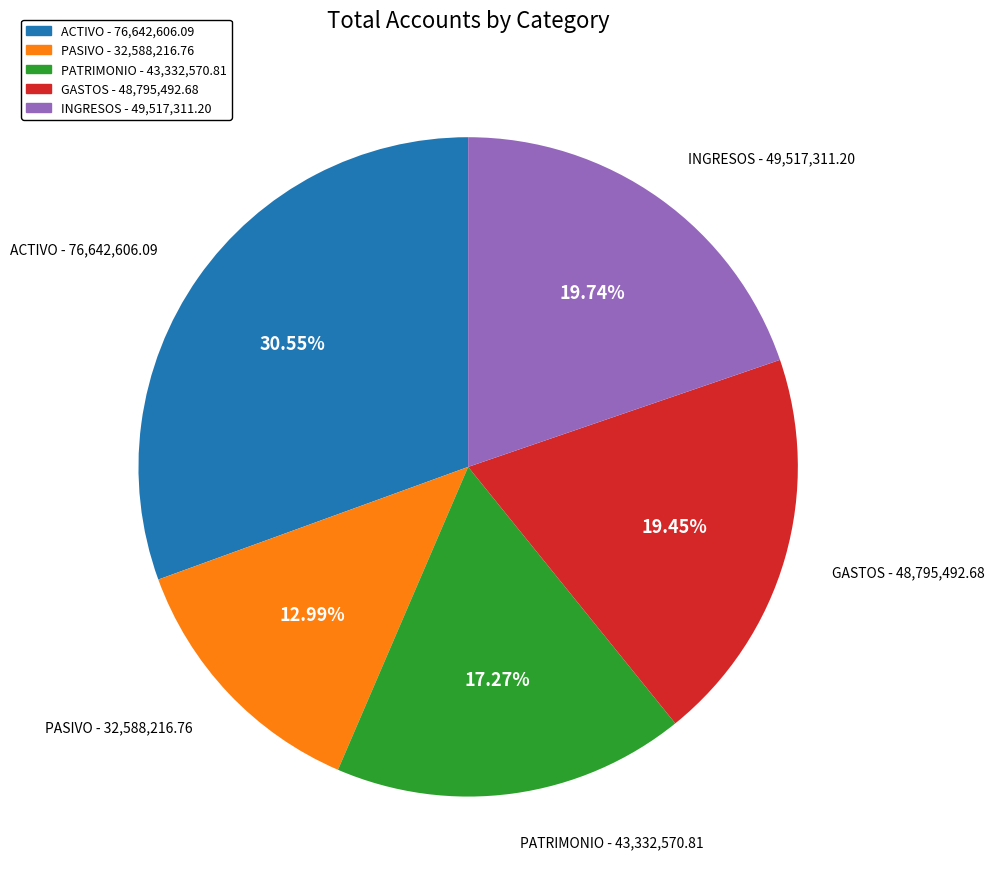

Combined, do PATRIMONIO and PASIVO account for over 50%?

No